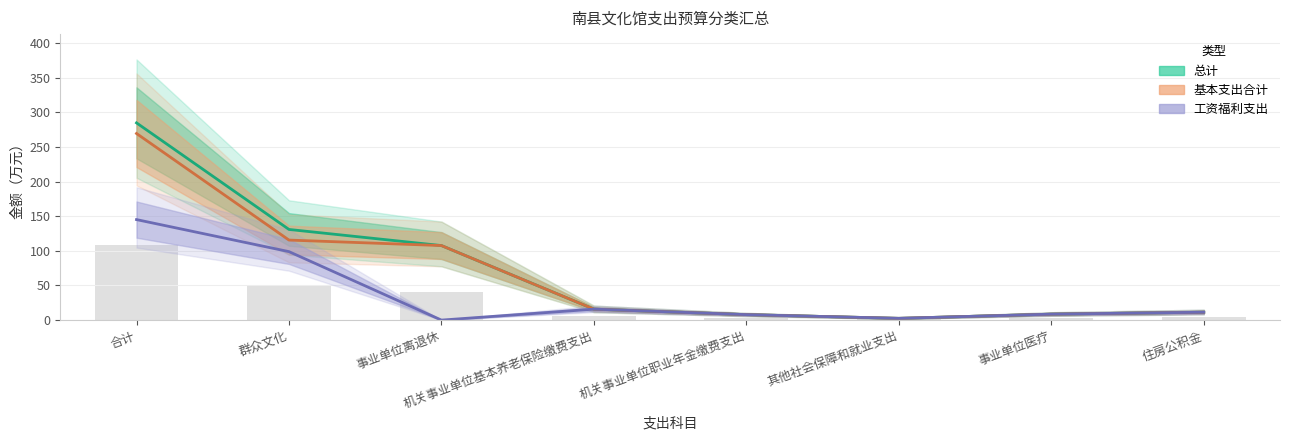

Reading right to left, transcribe all the data shown in this chart.

总计: 11.4	8.6	2.5	7.9	15.8	107.6	130.9	284.8
基本支出合计: 11.4	8.6	2.5	7.9	15.8	107.6	115.5	269.4
工资福利支出: 11.4	8.6	2.5	7.9	15.8	0.0	98.9	145.1